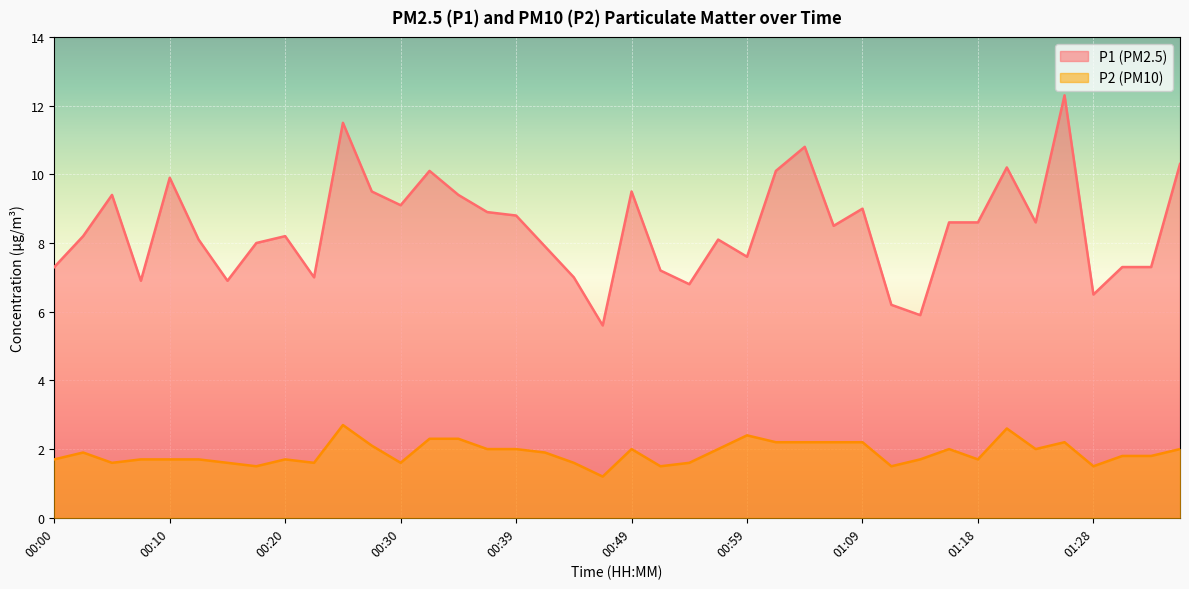

Between 00:15 and 01:21, which is larger?

01:21